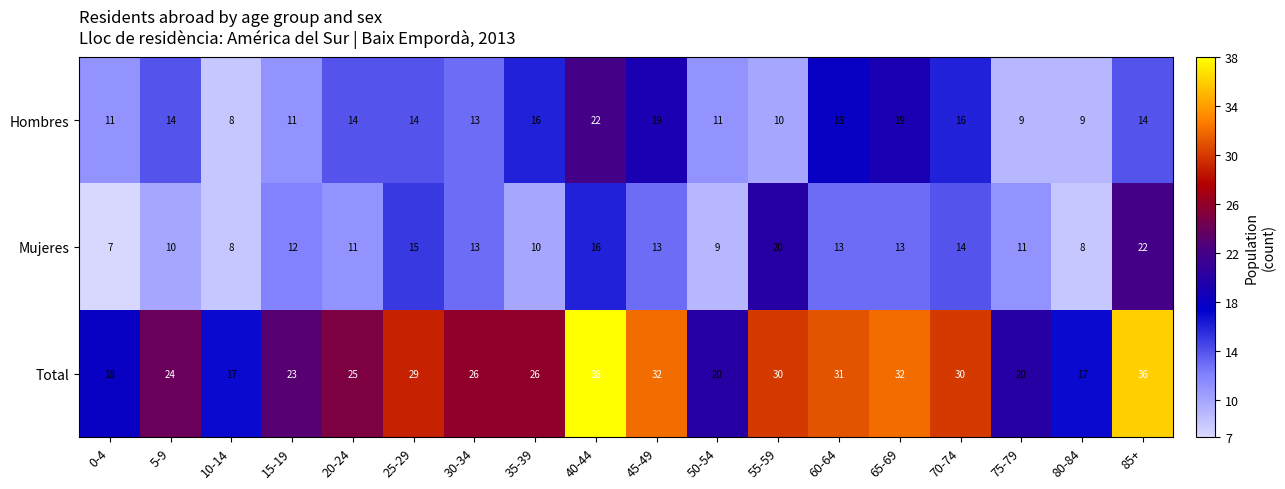

The Mujeres series shows 10 at 5-9. True or false?

True